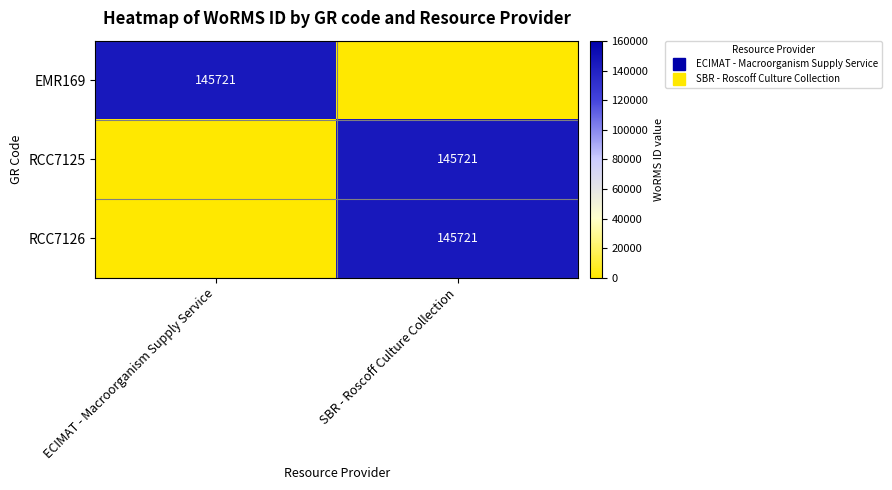

At which label does EMR169 reach its minimum?

SBR - Roscoff Culture Collection